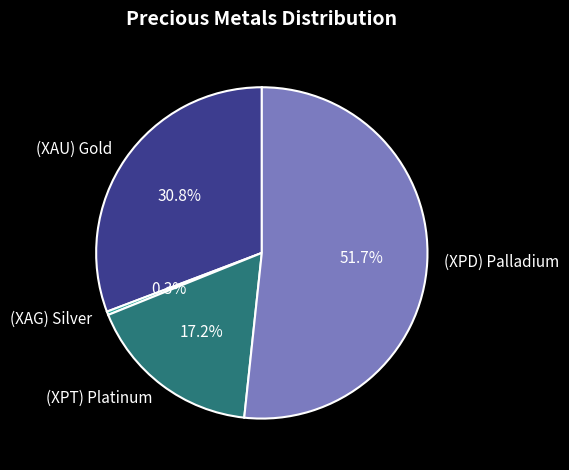

What is the smallest slice in the pie chart?

(XAG) Silver